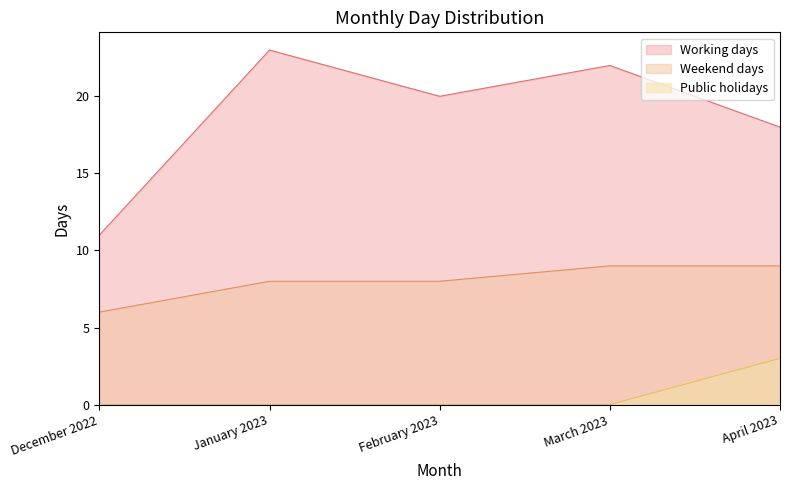

What is the maximum value shown in the chart?

23